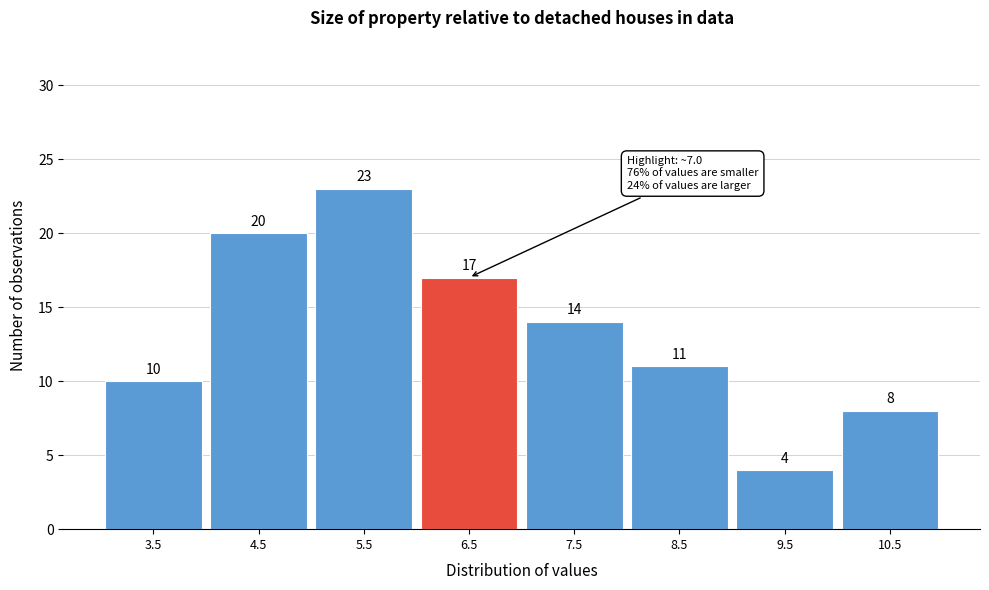

Reading right to left, extract all data points from this chart.

8	4	11	14	17	23	20	10